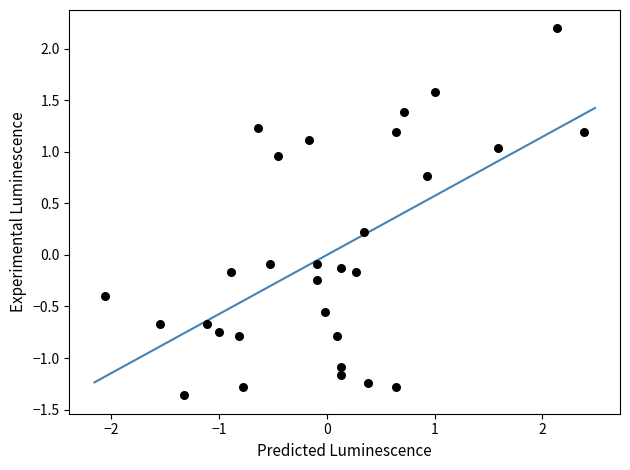

What is the range of X values (max minus min)?

4.4